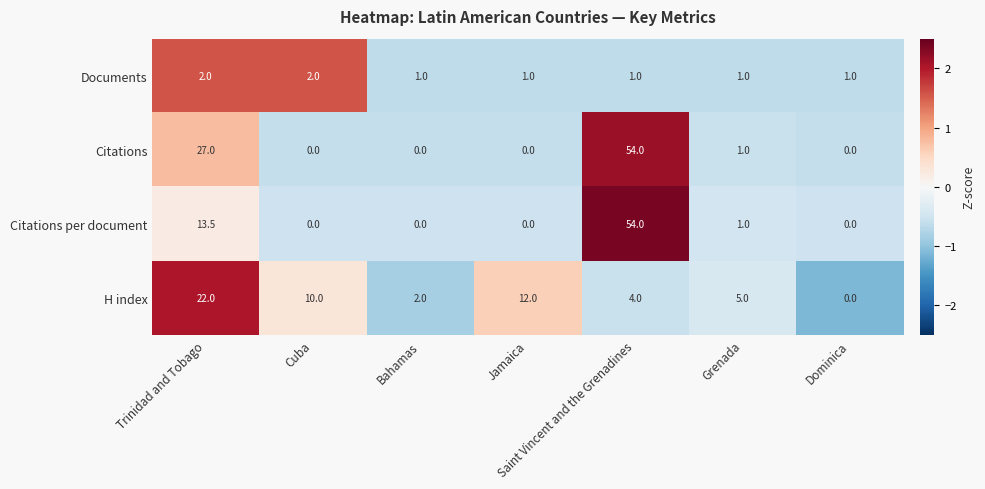

What is the minimum value shown in the chart?

0.0